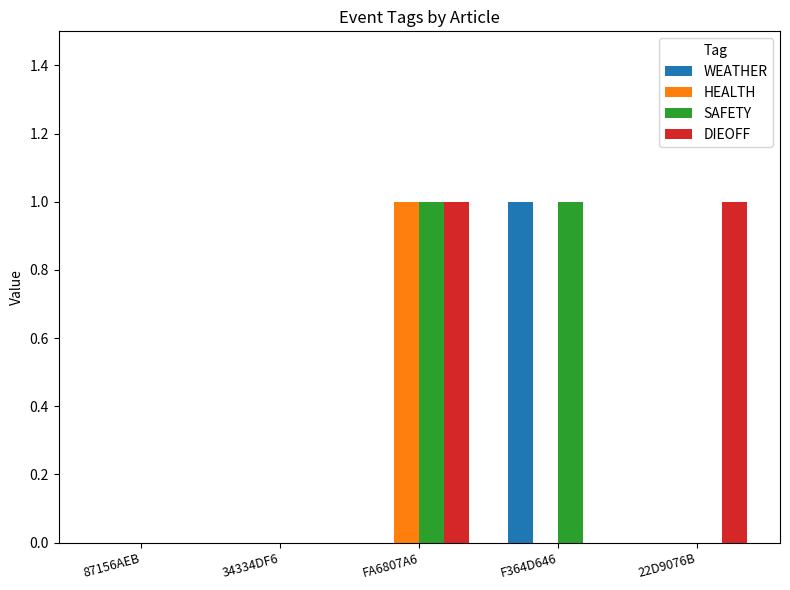

Which series changed the most between 34334DF6 and 22D9076B?

DIEOFF